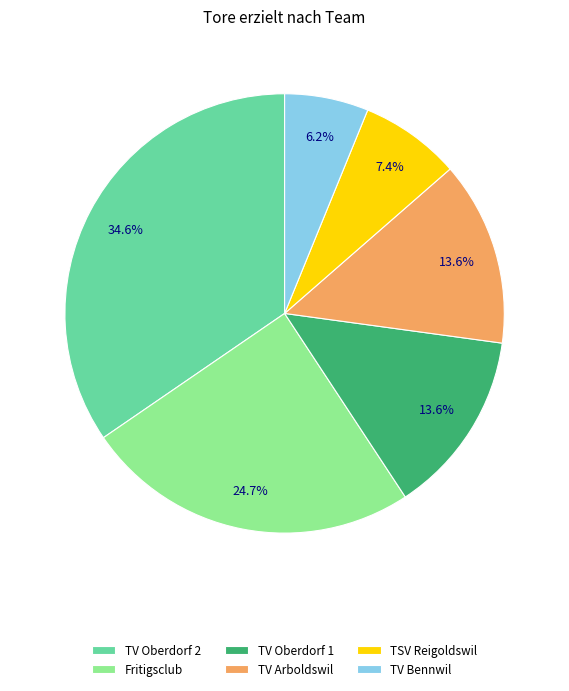

Is the sum of TV Oberdorf 1 and Fritigsclub greater than half?

No